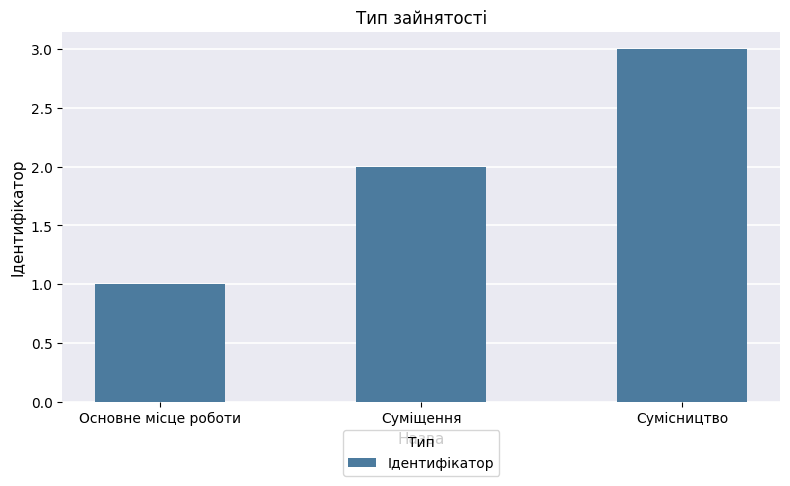

Between Основне місце роботи and Суміщення, which is larger?

Суміщення